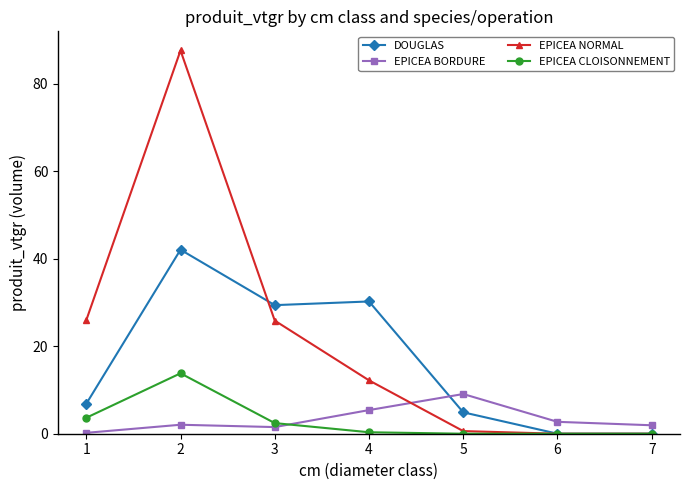

How many data points does each series have?

7